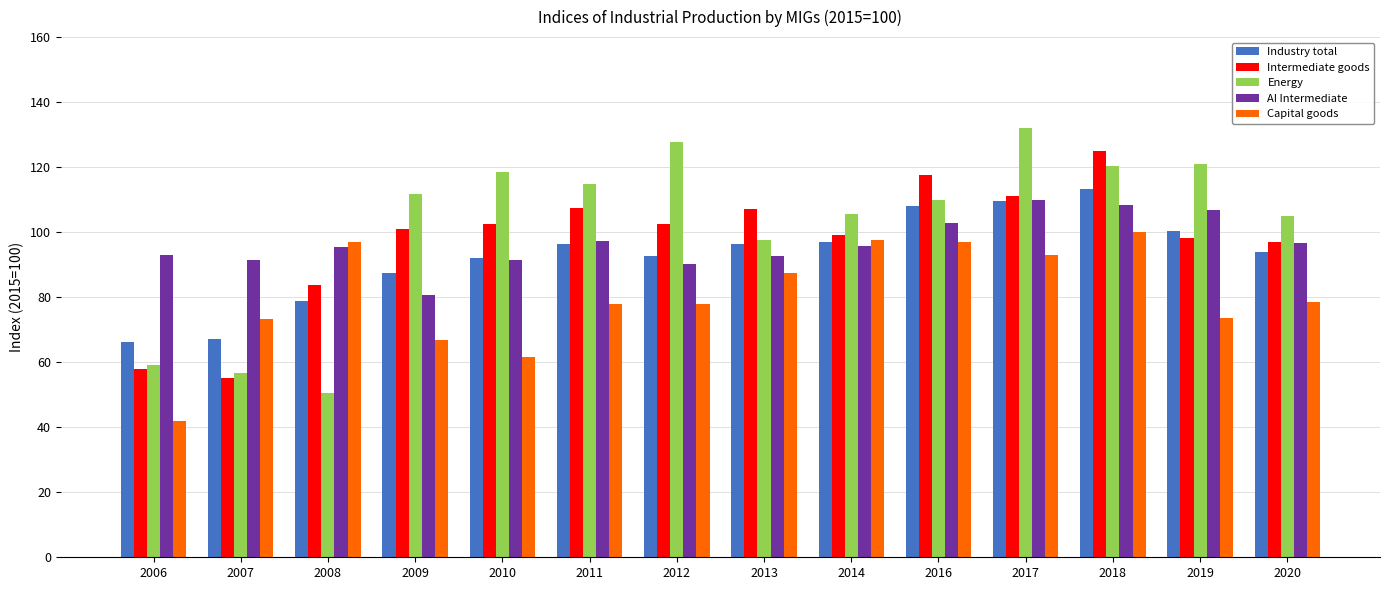

True or false: Intermediate goods has a value of 117.7 at 2016.

True